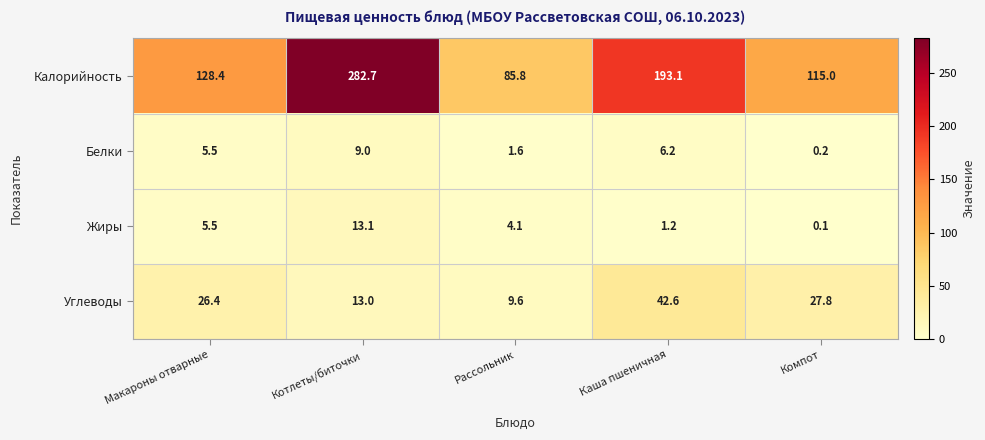

Which series has the largest range (max minus min)?

Калорийность